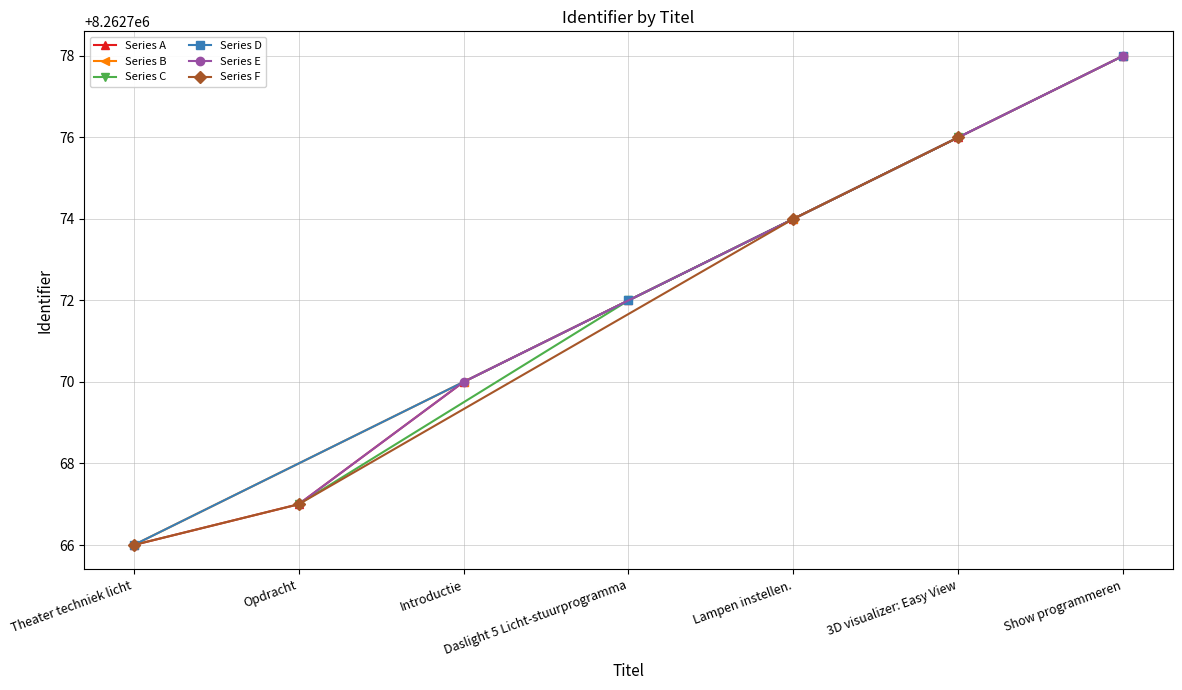

What is the approximate value at Show programmeren, to the nearest 10?

8262780